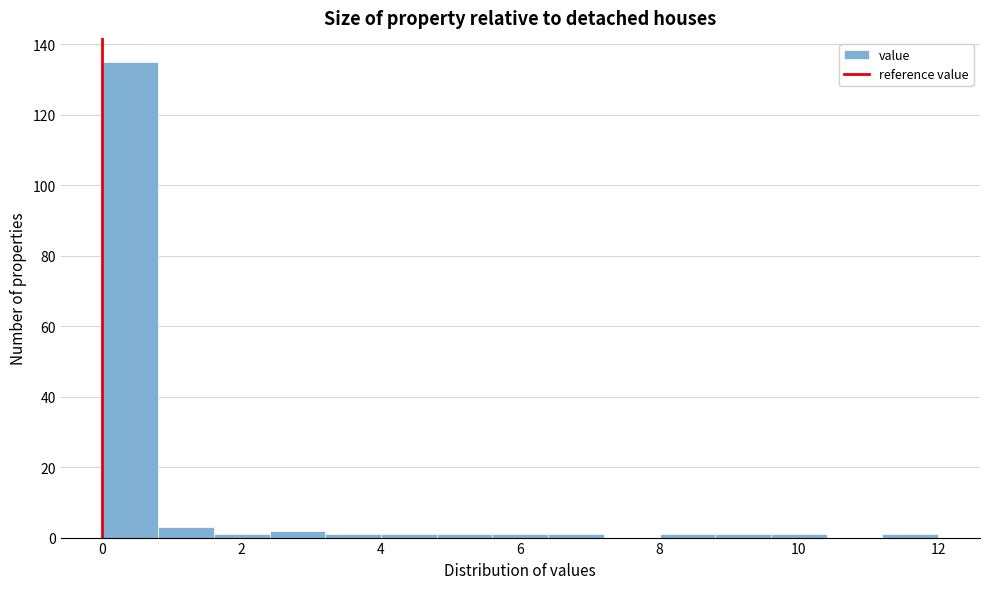

Reading left to right, list every bar in this chart as the range it spans on the x-axis followed by its height. The values are not printed on the chart, so give them approximately, as read against the axis.

0.0 to 0.8: 136
0.8 to 1.6: 4
1.6 to 2.4: under 2
2.4 to 3.2: 2
3.2 to 4.0: under 2
4.0 to 4.8: under 2
4.8 to 5.6: under 2
5.6 to 6.4: under 2
6.4 to 7.2: under 2
7.2 to 8.0: 0
8.0 to 8.8: under 2
8.8 to 9.6: under 2
9.6 to 10.4: under 2
10.4 to 11.2: 0
11.2 to 12.0: under 2